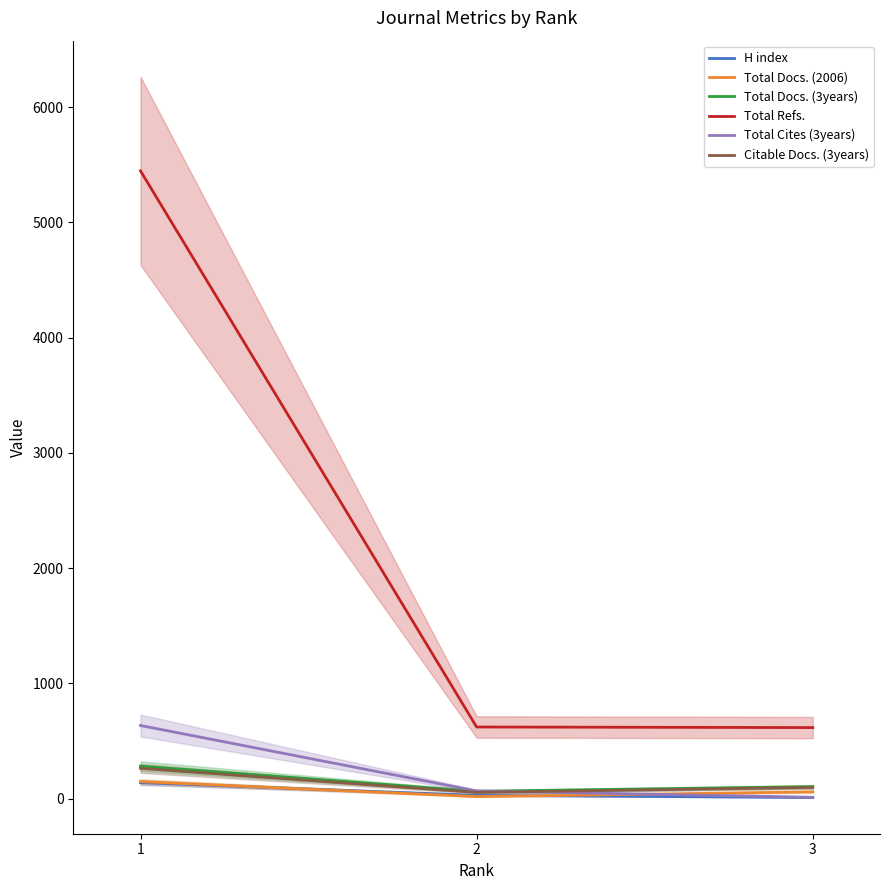

Reading left to right, list all the values displayed in this chart.

H index: 1=138	2=28	3=9
Total Docs. (2006): 1=147	2=17	3=58
Total Docs. (3years): 1=281	2=63	3=103
Total Refs.: 1=5448	2=621	3=616
Total Cites (3years): 1=634	2=66	3=11
Citable Docs. (3years): 1=262	2=53	3=97